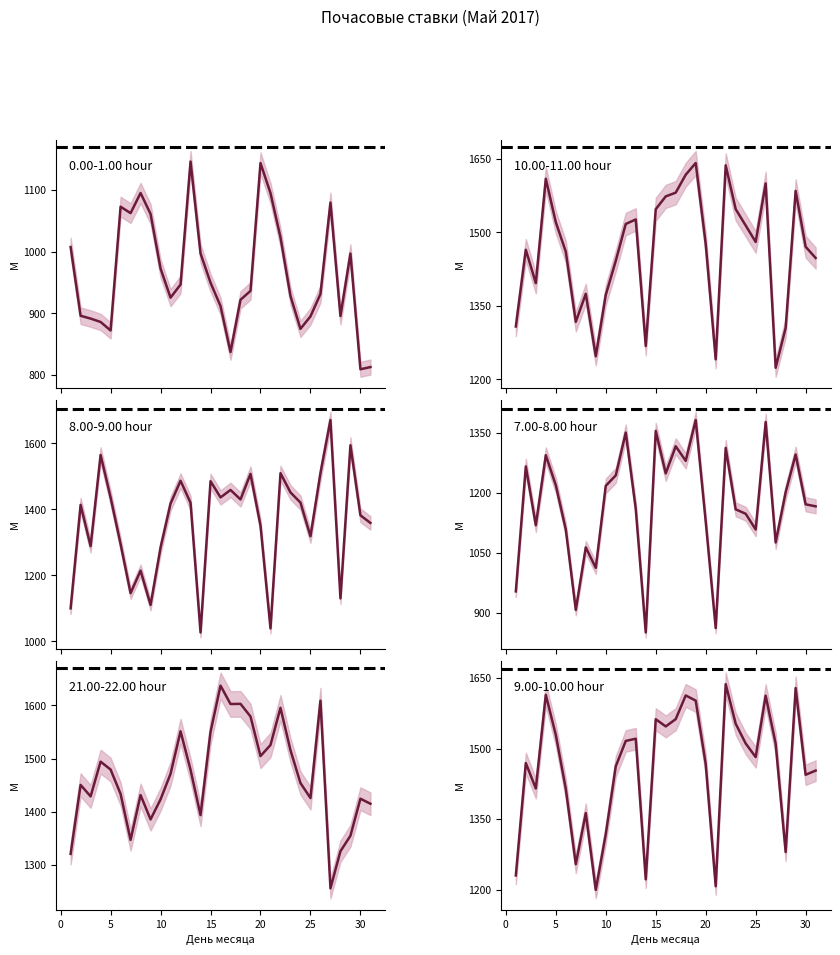

At which category is the sum across all series the highest?

22